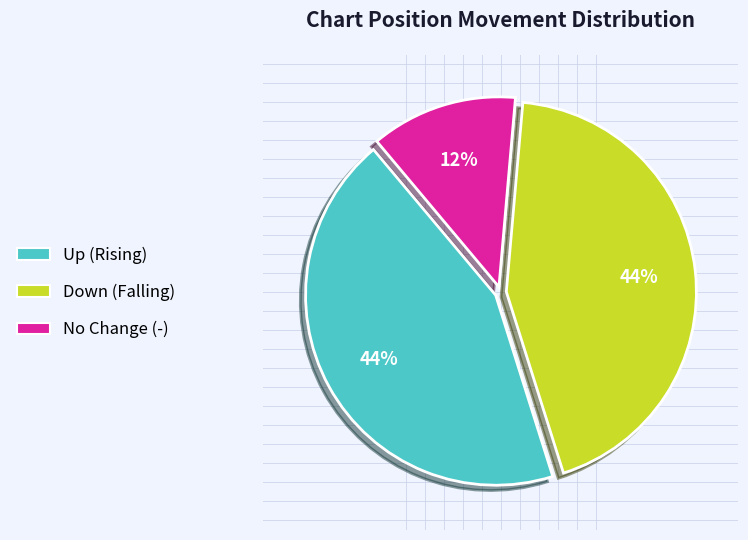

Is it true that Up (Rising) is 44% of the pie?

True